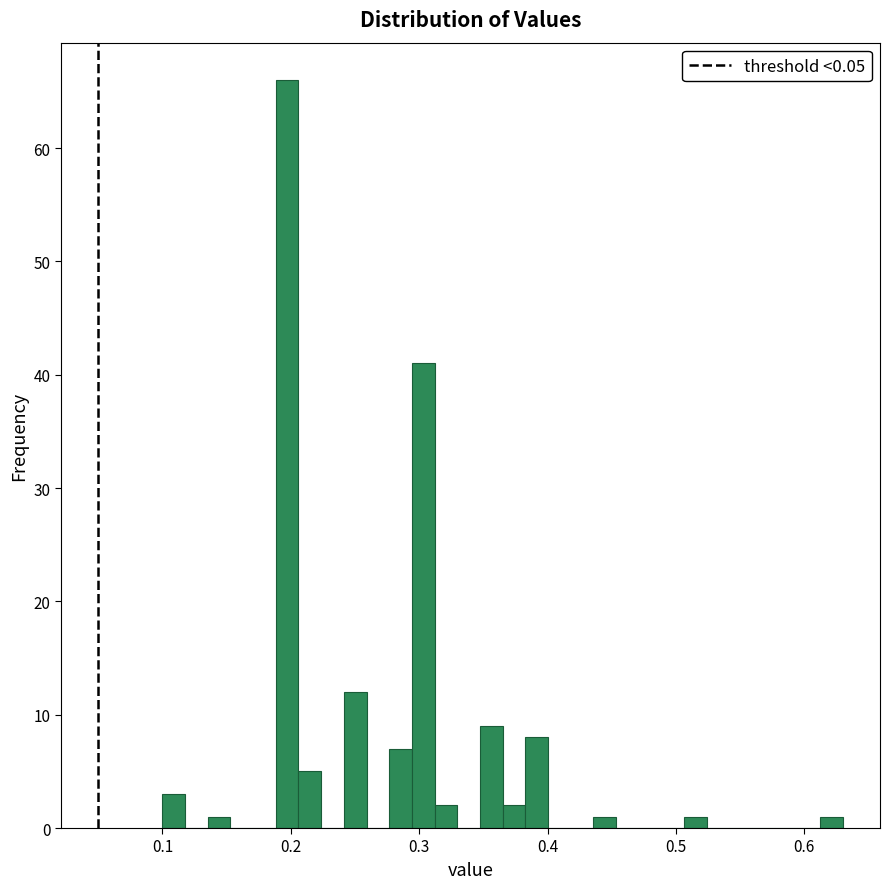

Around what value on the x-axis is the tallest bar? Give the approximate position of its centre, as read against the axis.

0.20